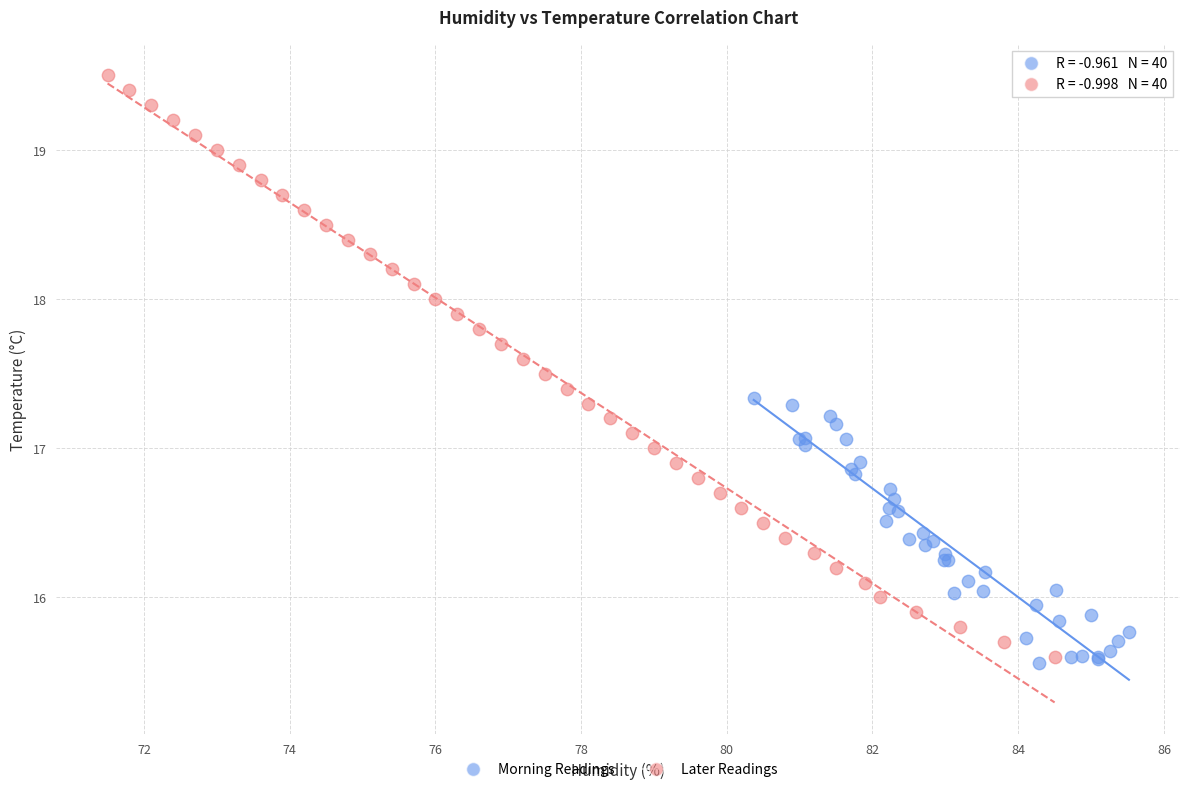

Which series has the widest spread of Y values?

Later Readings